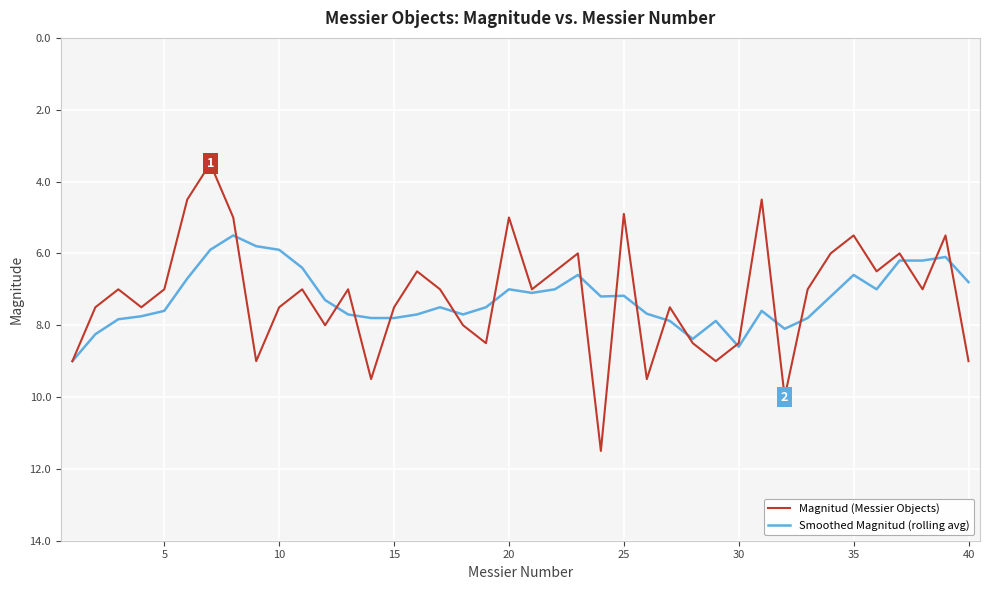

Is this an area chart (filled region under the line)?

No